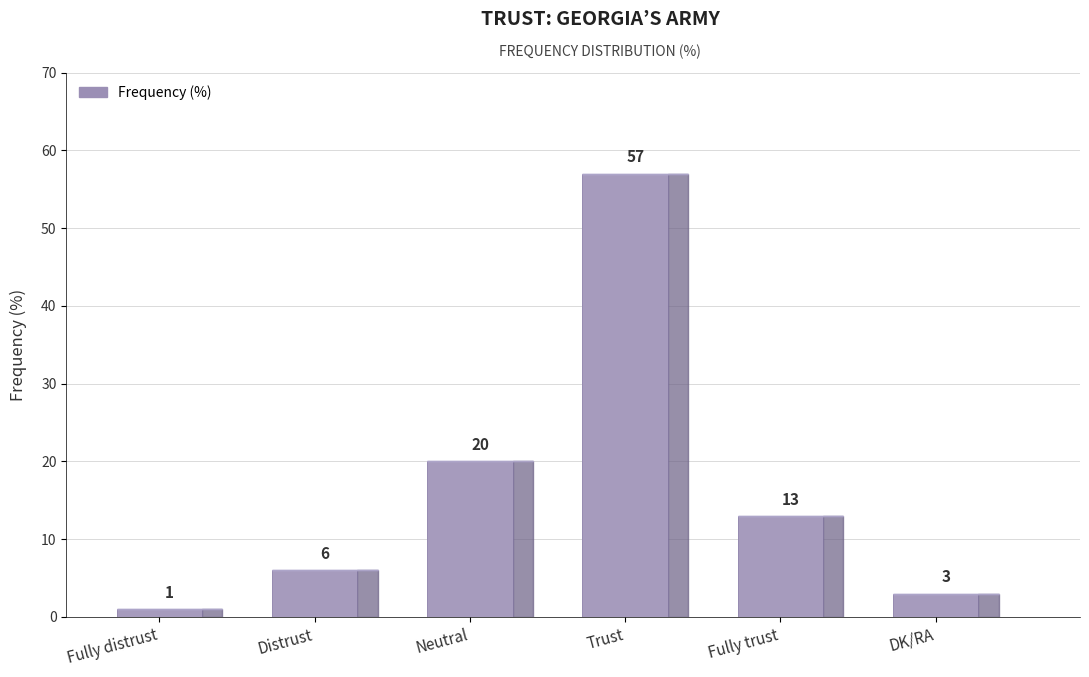

Reading left to right, transcribe all the data shown in this chart.

1	6	20	57	13	3